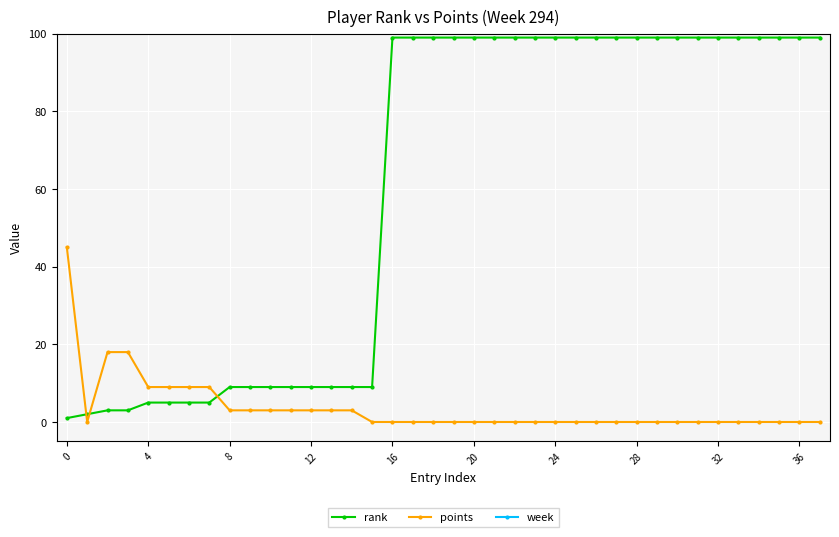

After their last crossing, which series has the higher values: points or rank?

rank